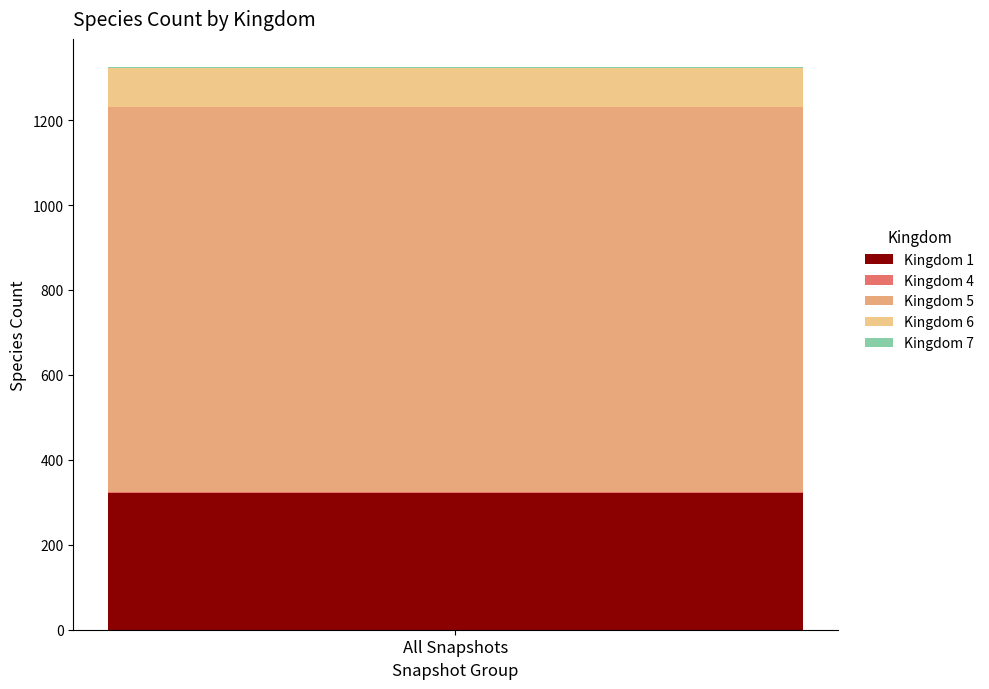

Are the bars horizontal?

No